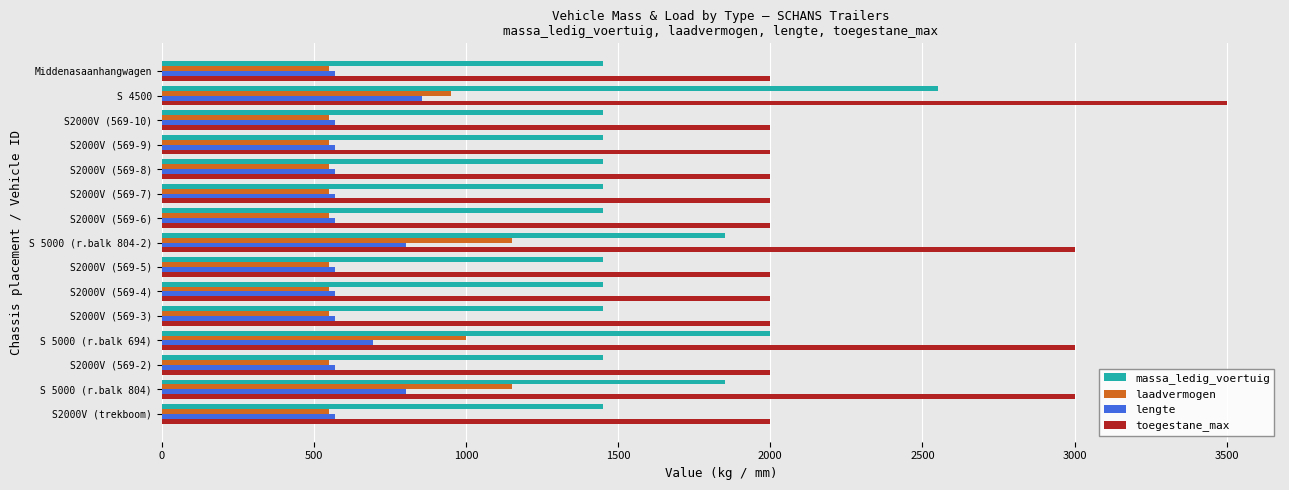

At which label is laadvermogen closest to 850?

S 4500